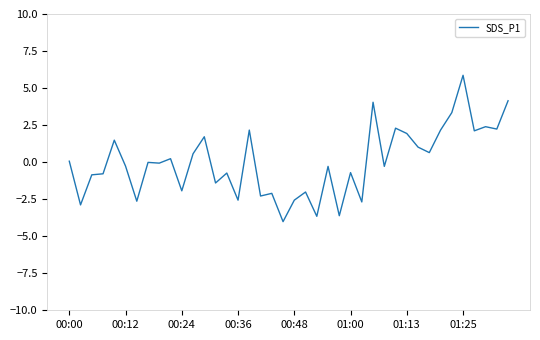

What is the minimum value shown in the chart?

-4.0